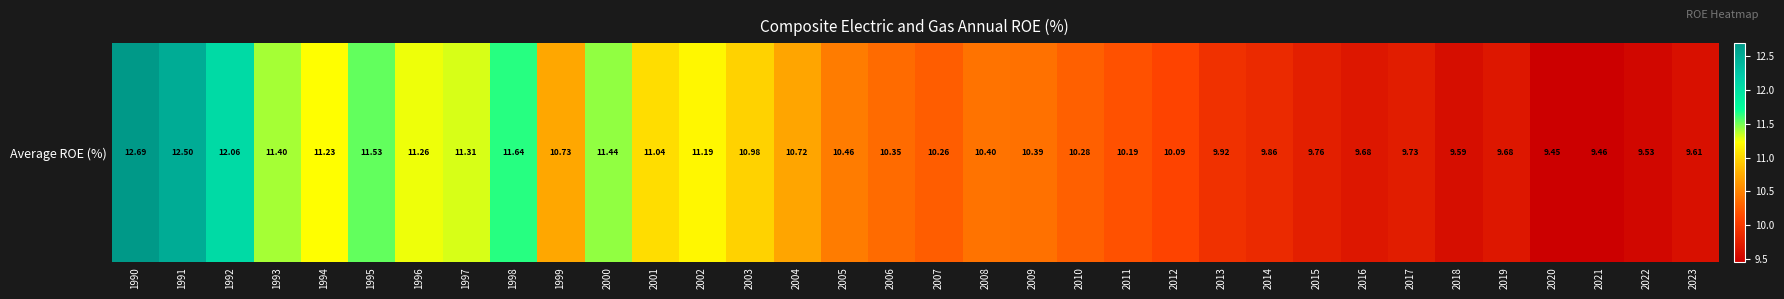

How many values exceed 10?

23